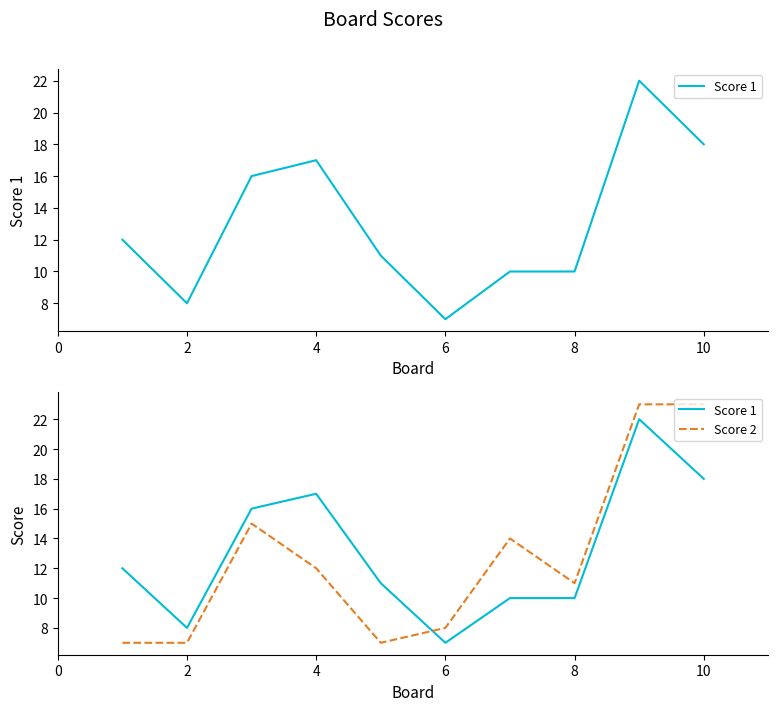

What is the value of the Score 2 point at the 8th from the left?

11